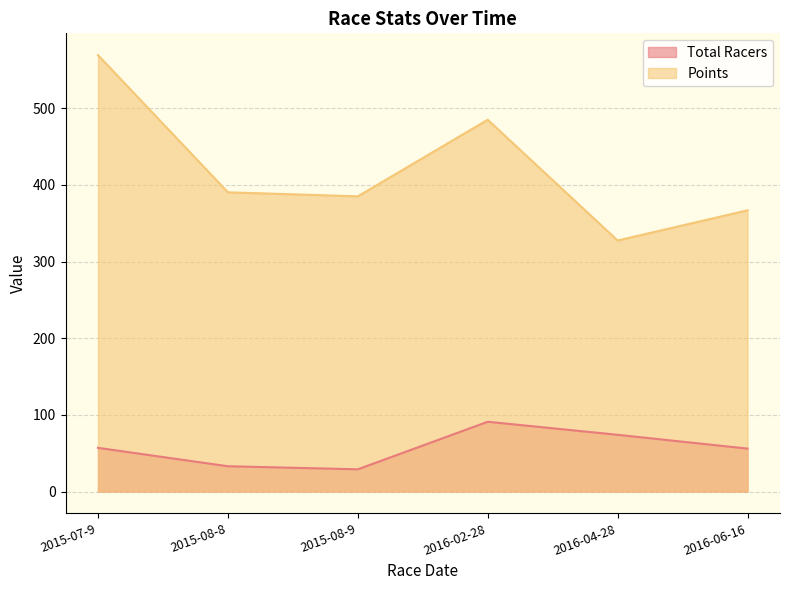

True or false: Total Racers and Points intersect in this chart.

False